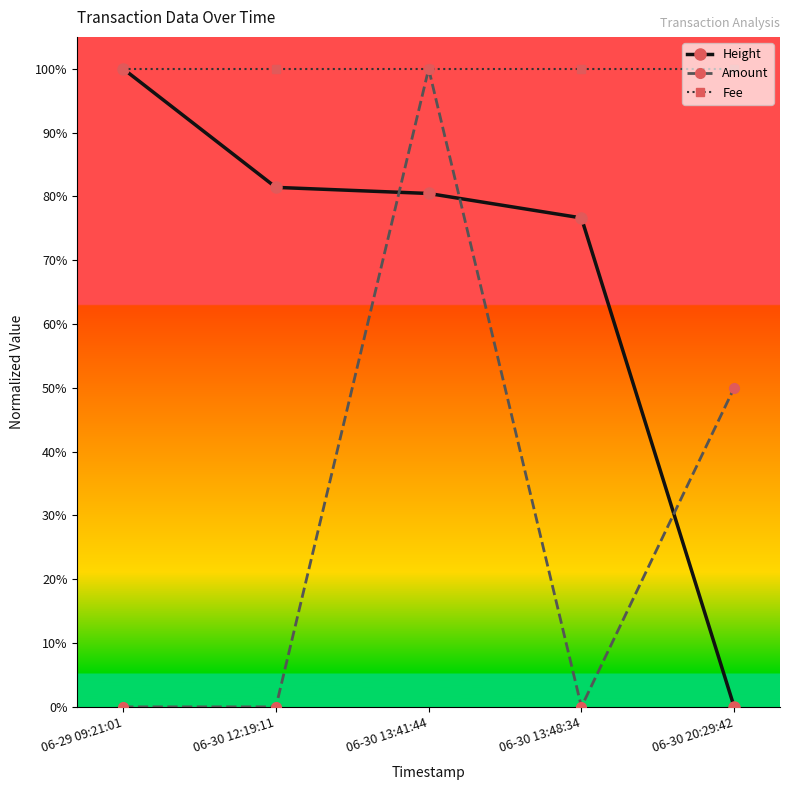

Which series changed the most between 06-30 13:48:34 and 06-30 20:29:42?

Height